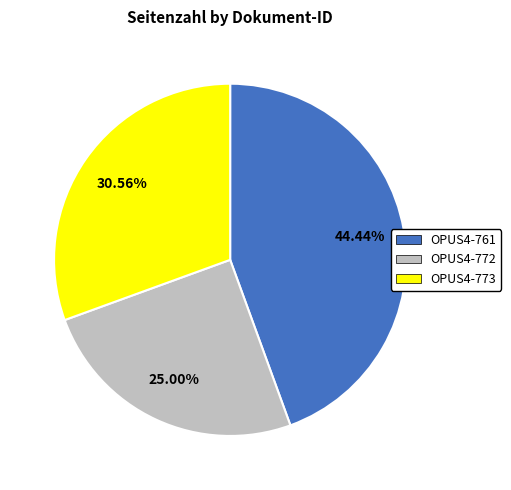

Does OPUS4-761 account for over 50% of the chart?

No